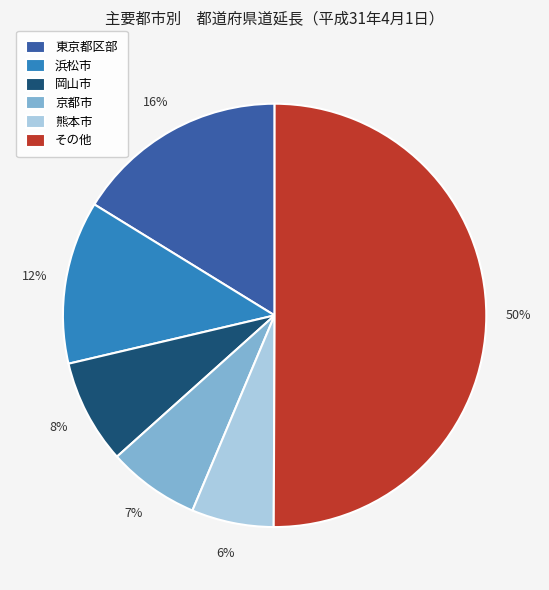

What is the majority slice?

その他